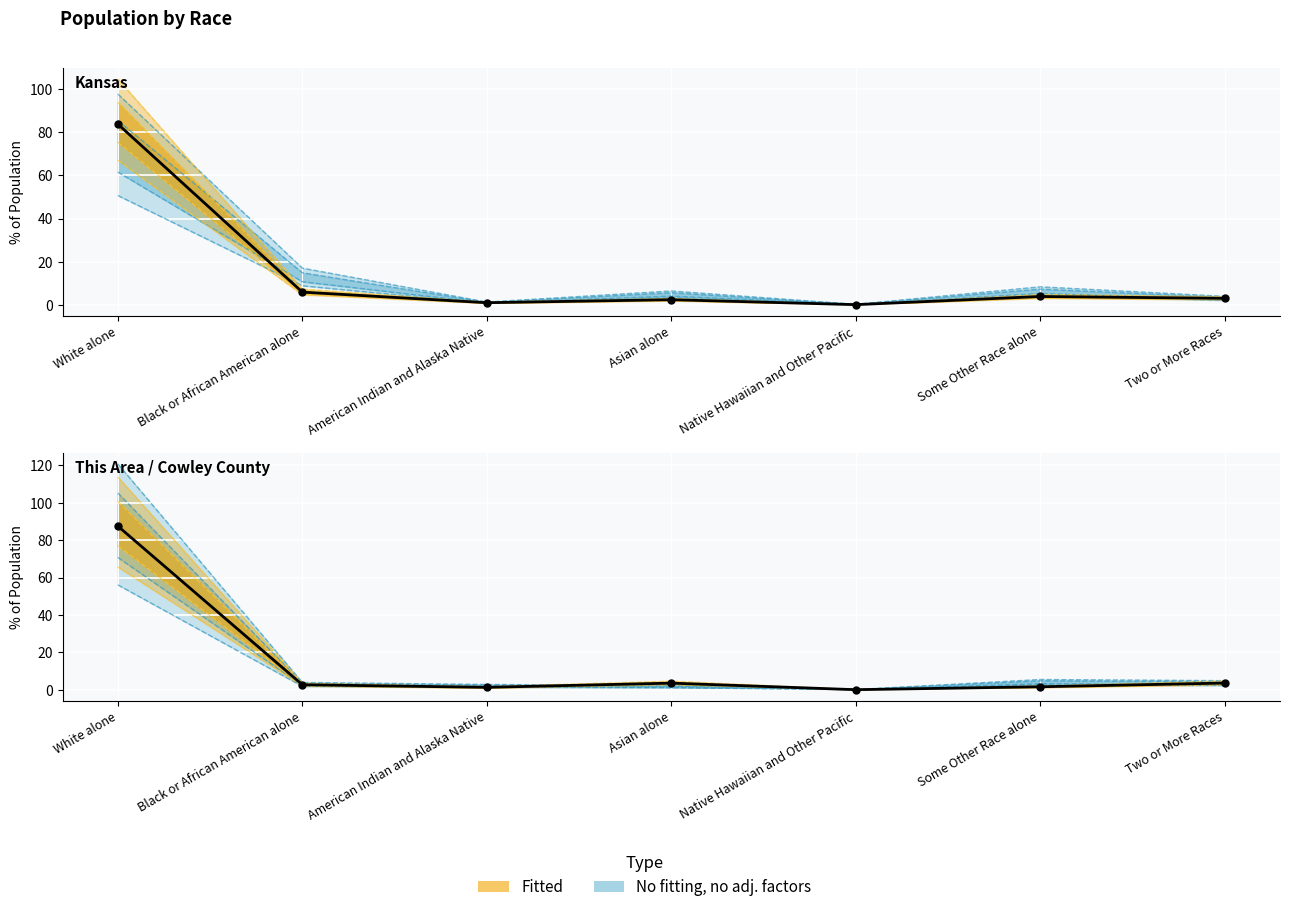

Count the number of data series in this chart.

2